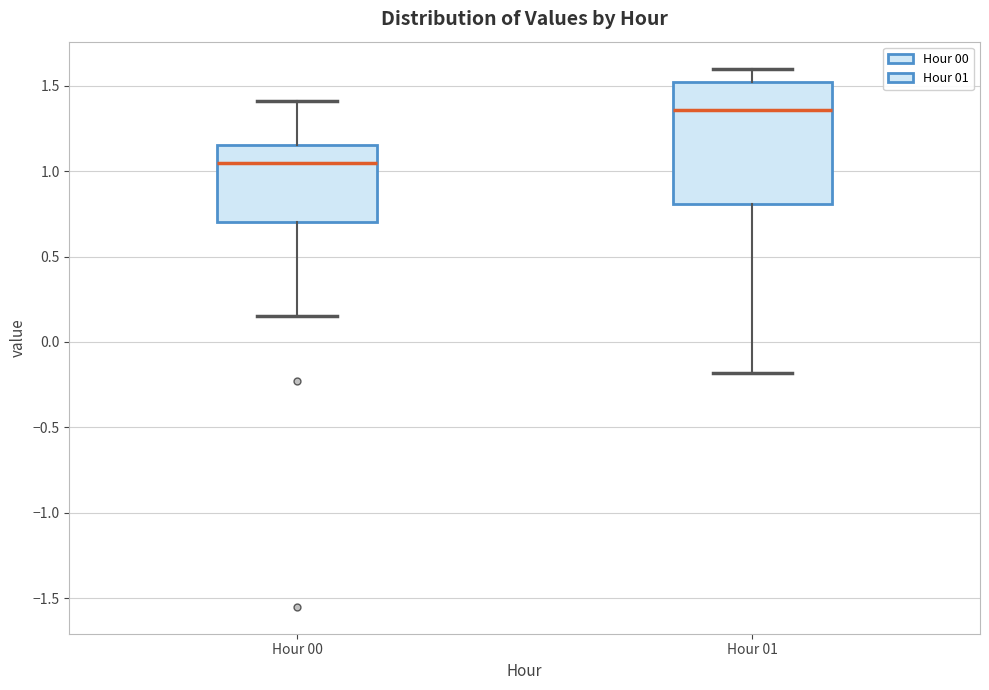

Where does the median line of the box for Hour 00 sit on the y-axis? The values are not printed on the chart, so give them approximately, as read against the axis.

1.05